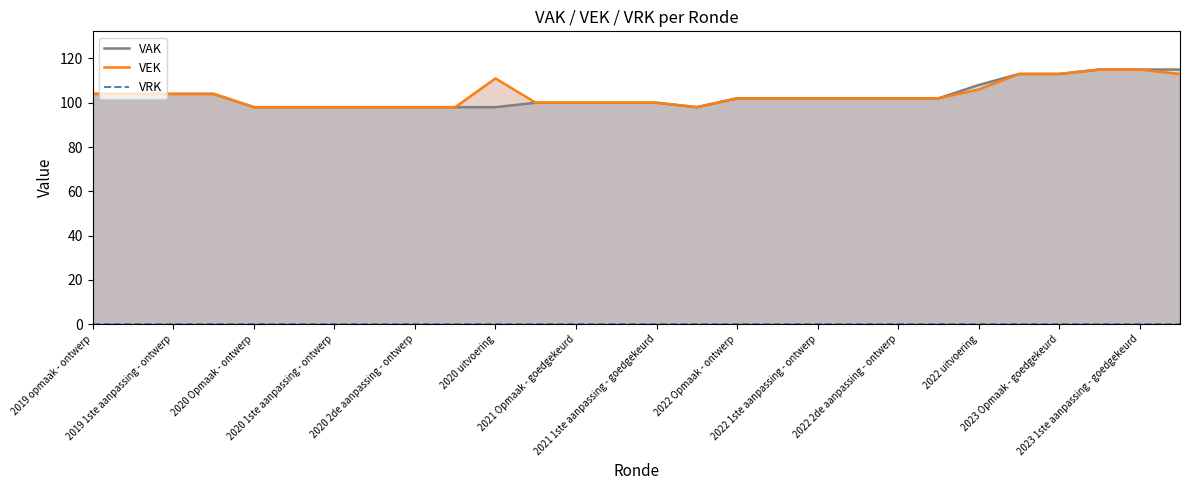

What is the maximum value for VEK?

115